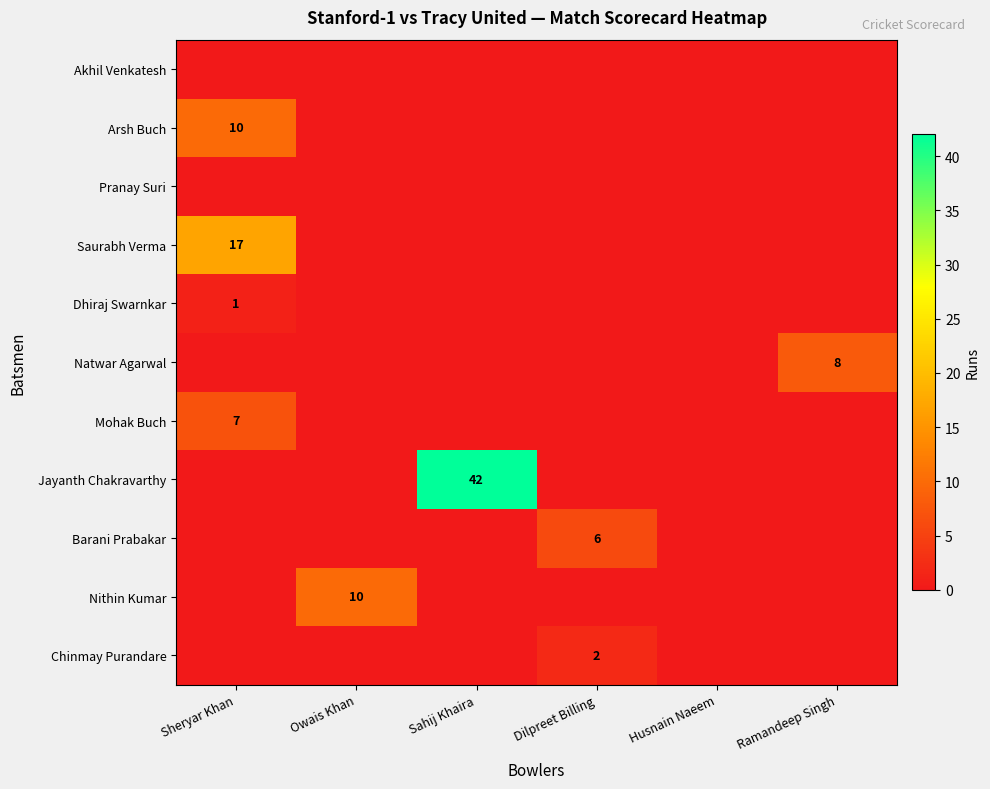

The value of Natwar Agarwal at Ramandeep Singh is 8. True or false?

True